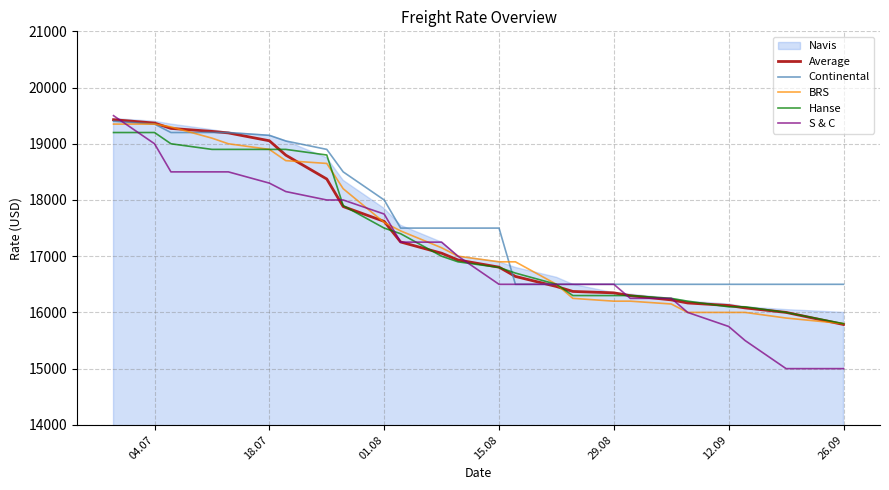

What is the smallest value displayed?

15000